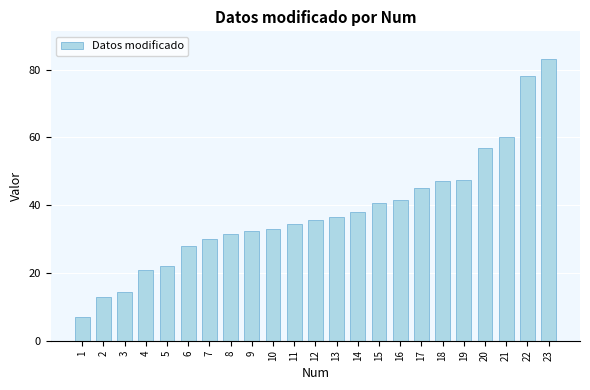

What value does the data have at 19?

47.5